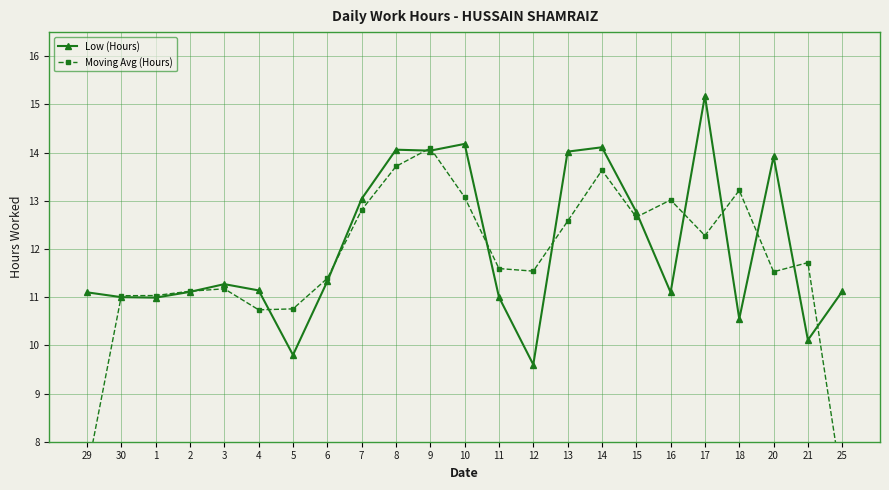

What is the difference between the Moving Avg (Hours) values at 18 and 1?

2.2